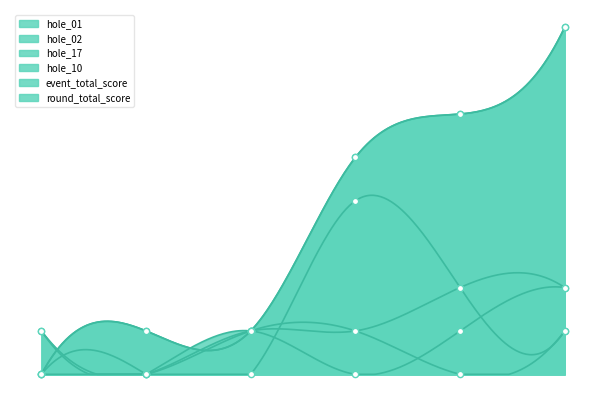

Is the value of hole_10 at 5 greater than the value of hole_17 at 4?

No